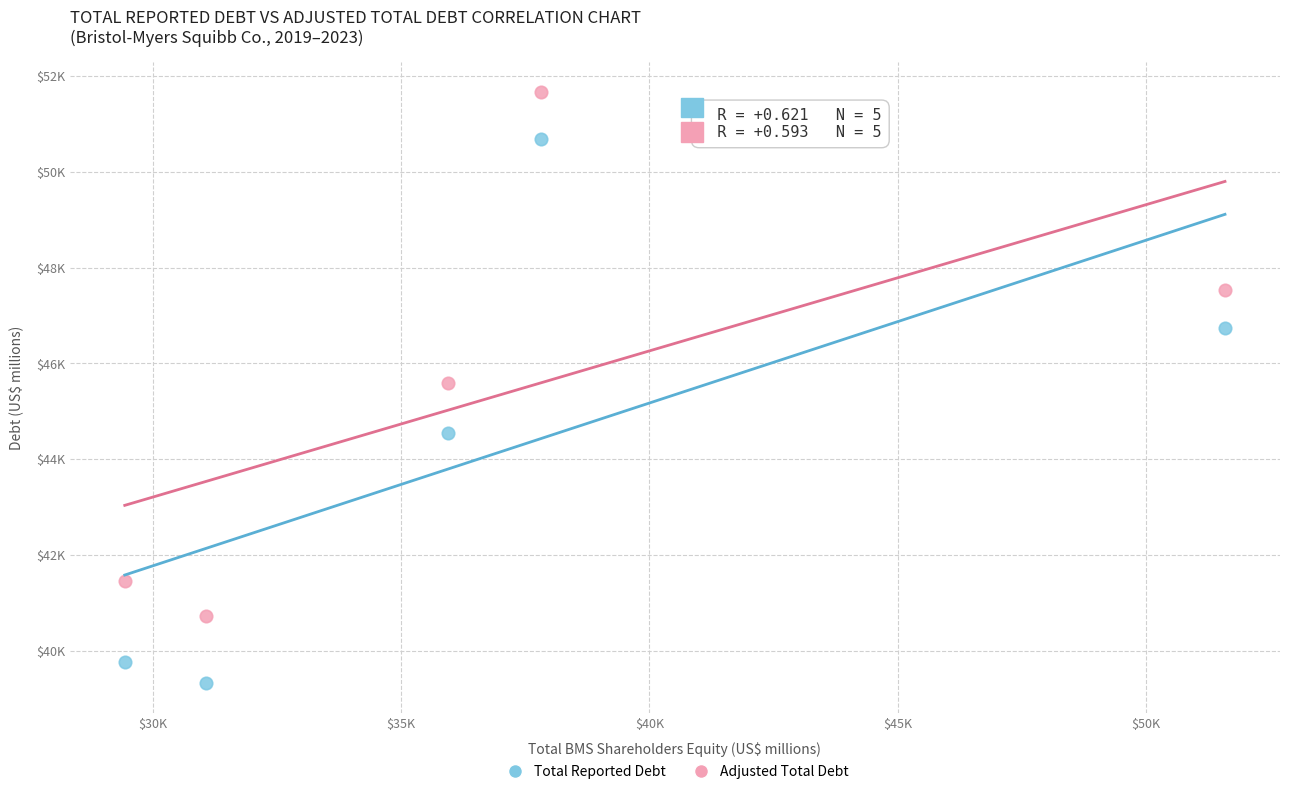

What are all the series names shown in the legend?

Total Reported Debt, Adjusted Total Debt